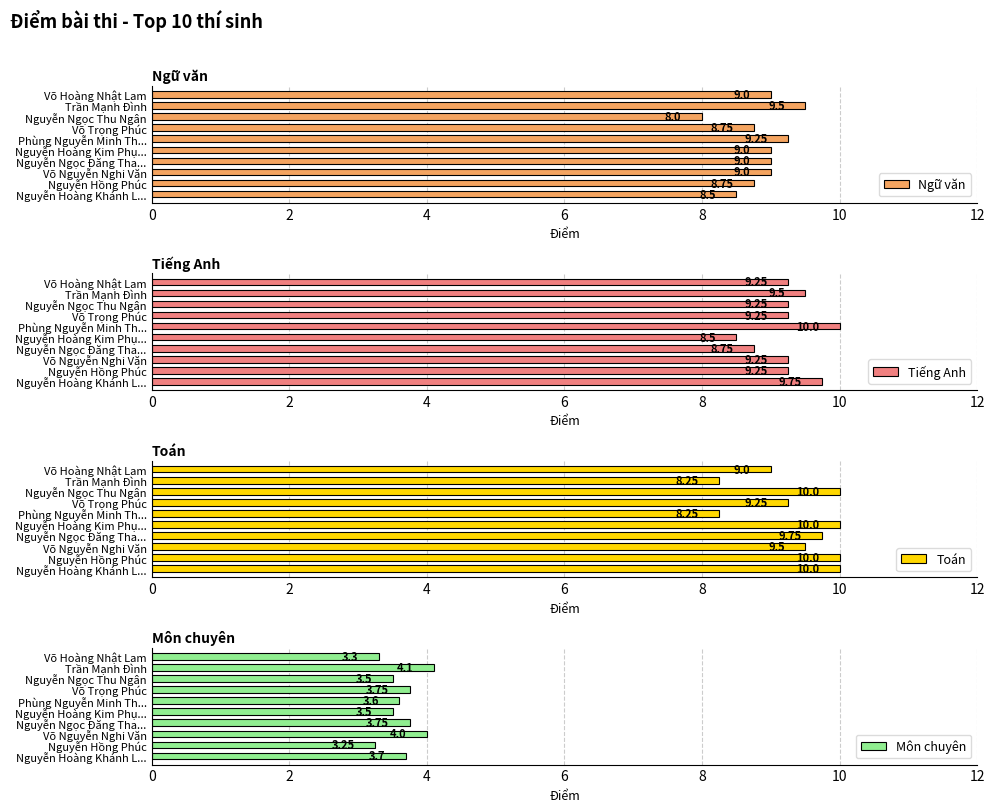

What is the average value of the Môn chuyên series?

3.6